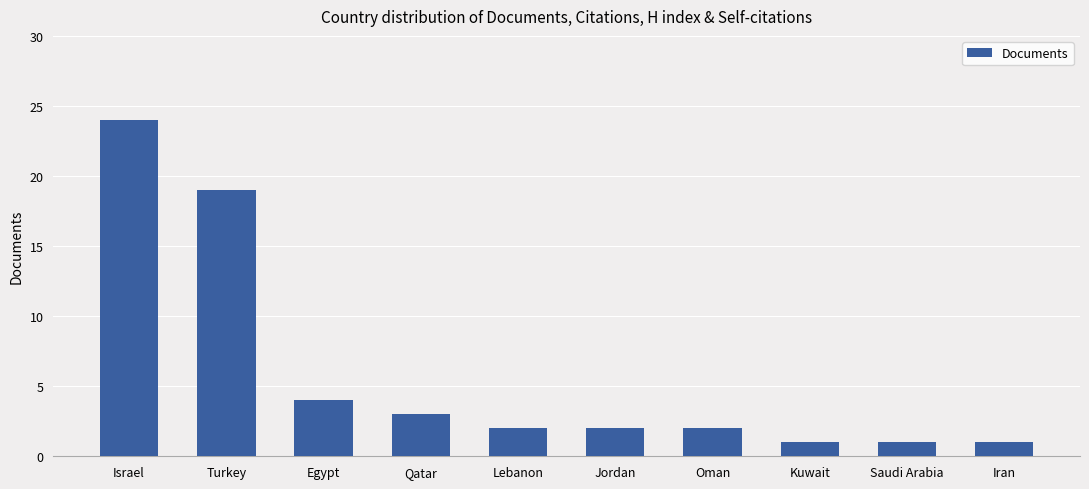

Where is the data nearest to the value 12?

Turkey